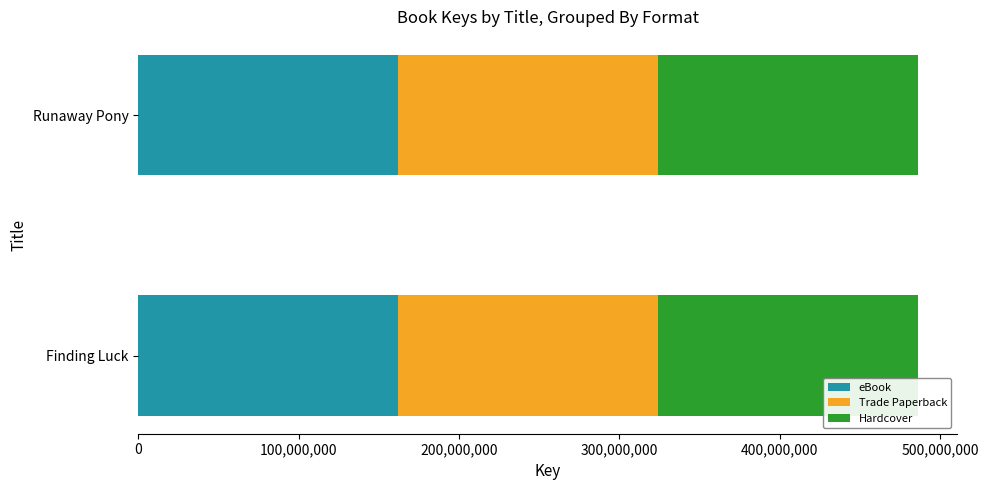

True or false: eBook has a value of 162030787 at Runaway Pony.

True